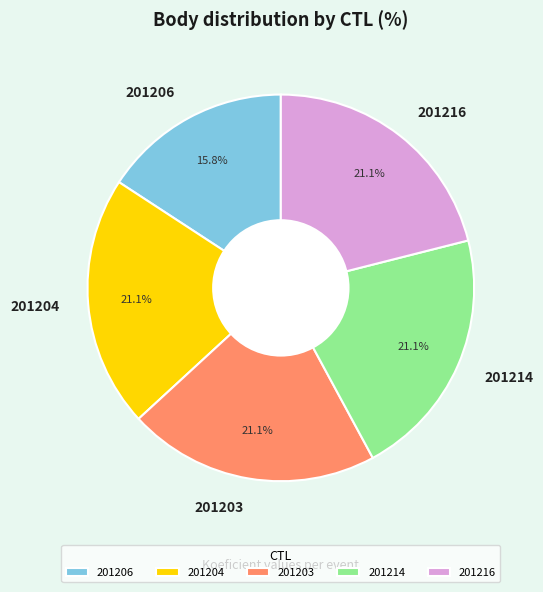

Does any single category account for the majority?

No